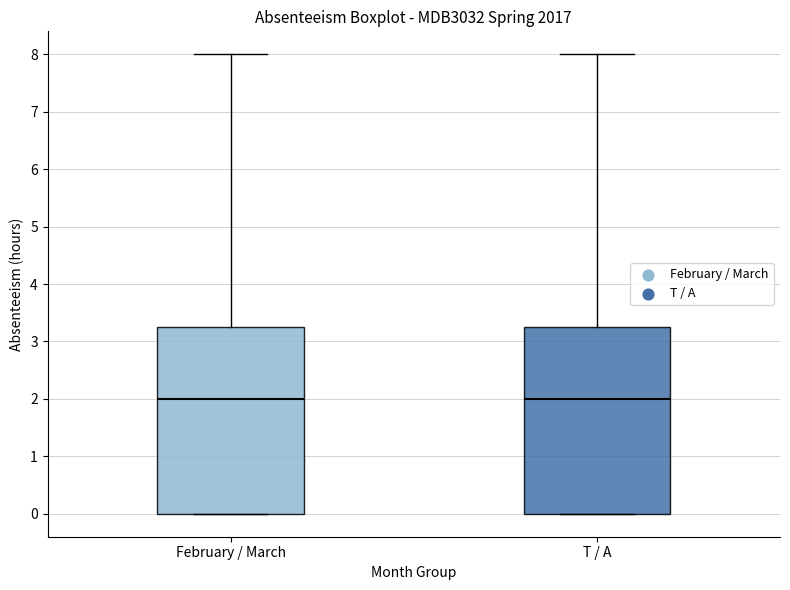

Reading left to right, transcribe this box plot: for each box, give where its median line is, the range the box spans, and where its two whiskers end, as read against the y-axis. The values are not printed on the chart, so give them approximately, as read against the axis.

February / March: median 2.0, box 0.0 to 3.3, whiskers 0.0 to 8.0
T / A: median 2.0, box 0.0 to 3.3, whiskers 0.0 to 8.0